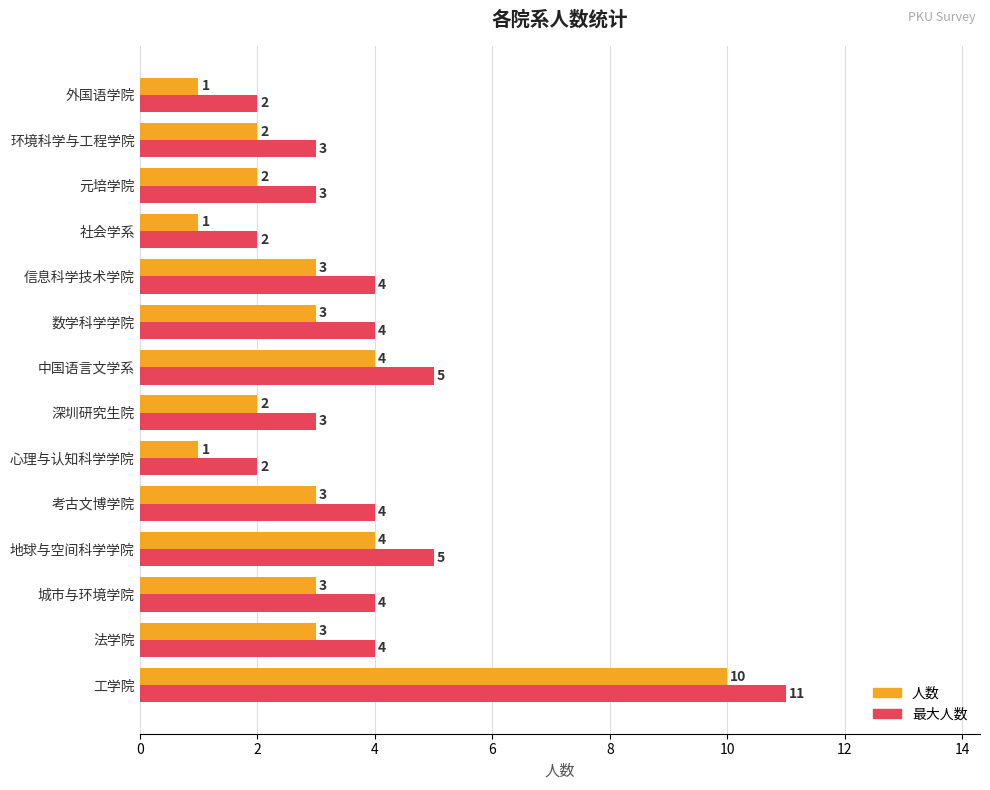

How many series are shown in this chart?

2